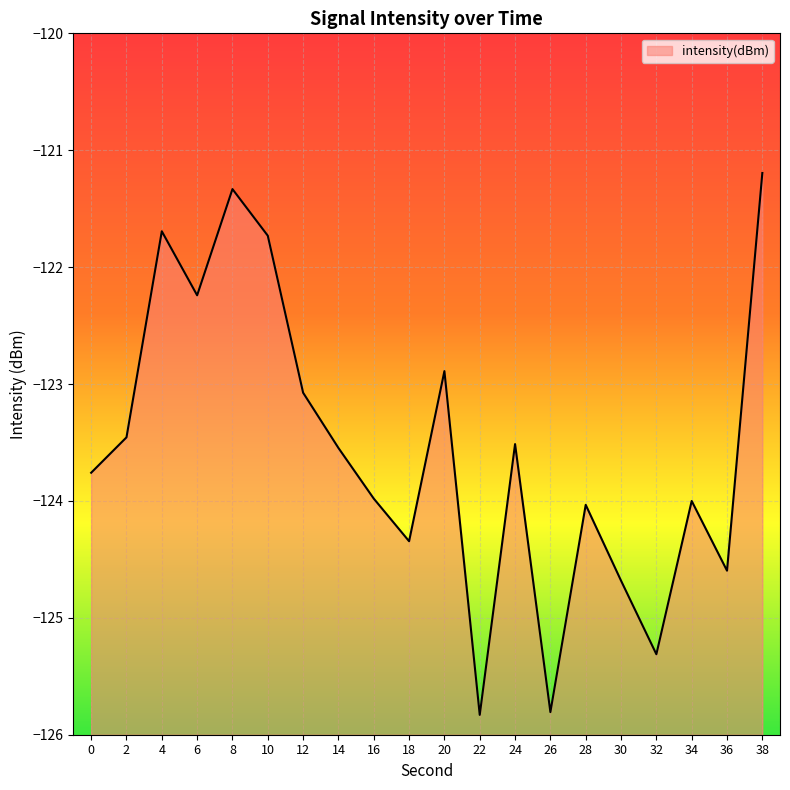

Which category has the lowest value across all series?

22